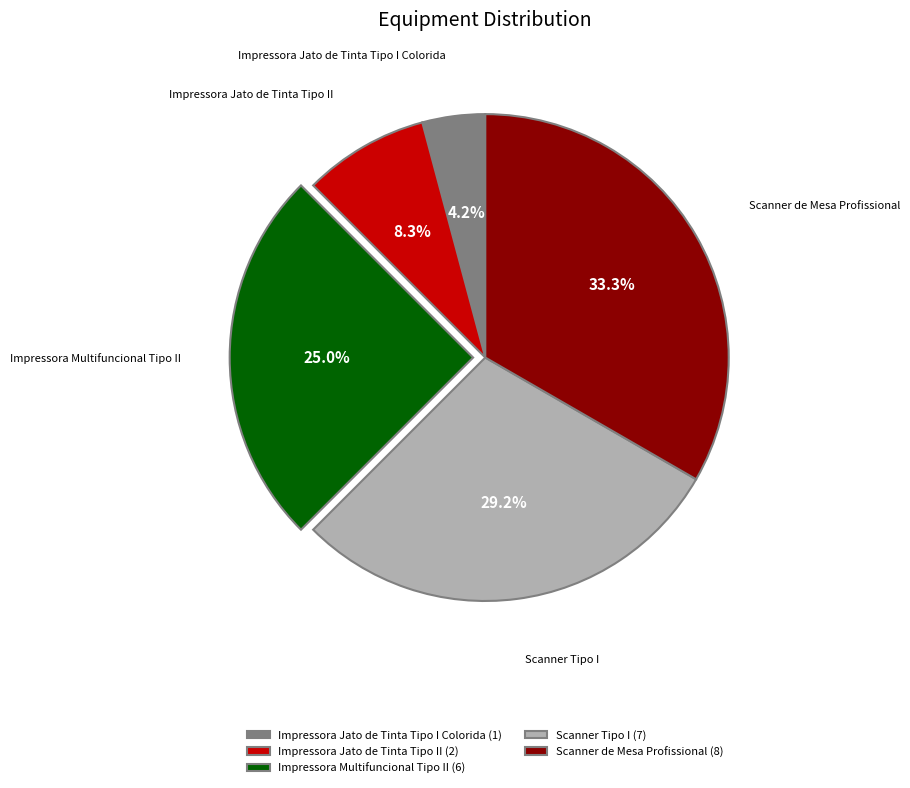

Do Impressora Jato de Tinta Tipo I Colorida and Scanner de Mesa Profissional together represent more than half of the pie?

No